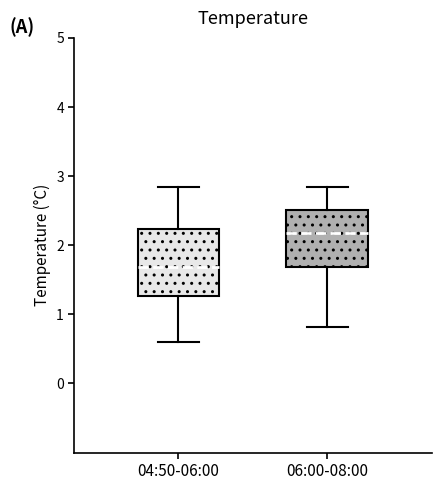

Reading left to right, transcribe this box plot: for each box, give where its median line is, the range the box spans, and where its two whiskers end, as read against the y-axis. The values are not printed on the chart, so give them approximately, as read against the axis.

04:50-06:00: median 1.7, box 1.3 to 2.2, whiskers 0.6 to 2.8
06:00-08:00: median 2.2, box 1.7 to 2.5, whiskers 0.8 to 2.8